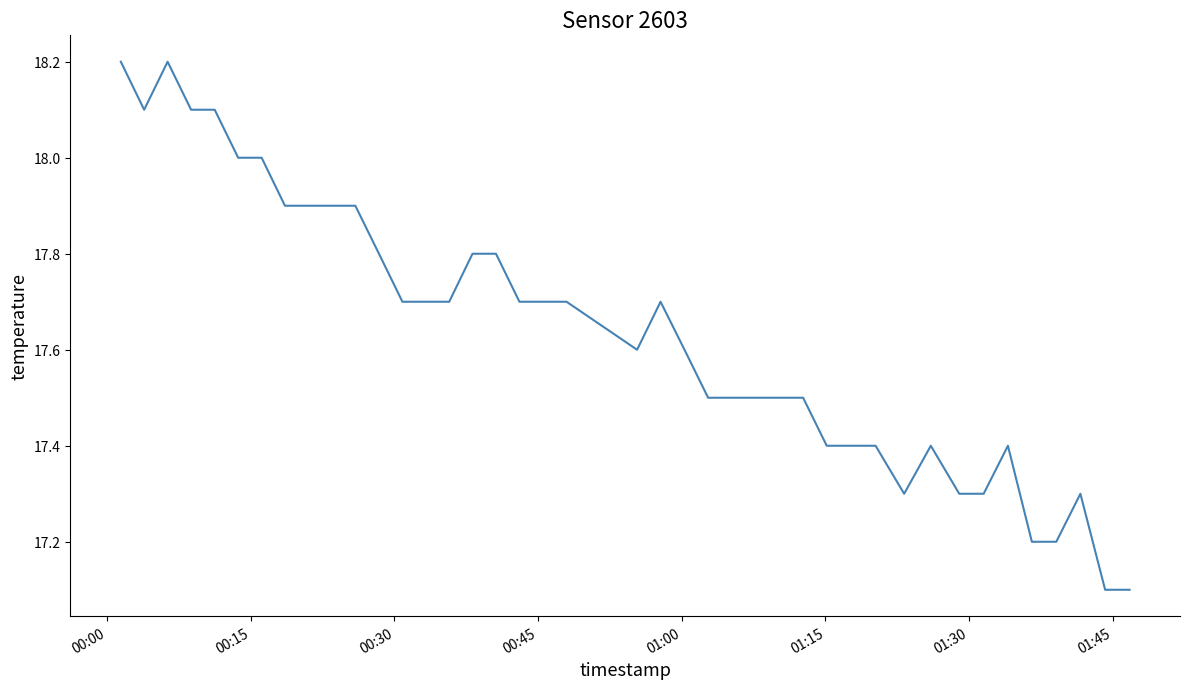

What is the maximum value shown in the chart?

18.2